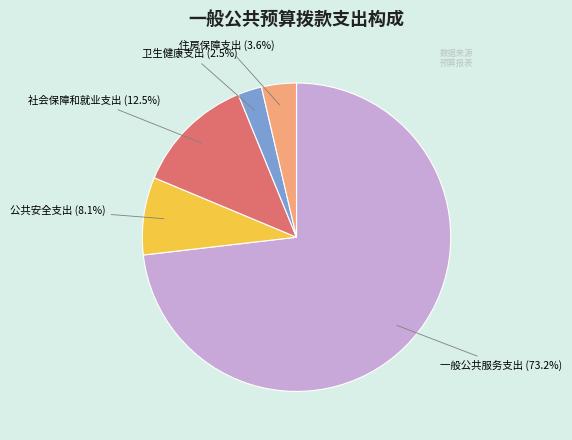

Is there any slice that represents more than half of the pie?

Yes